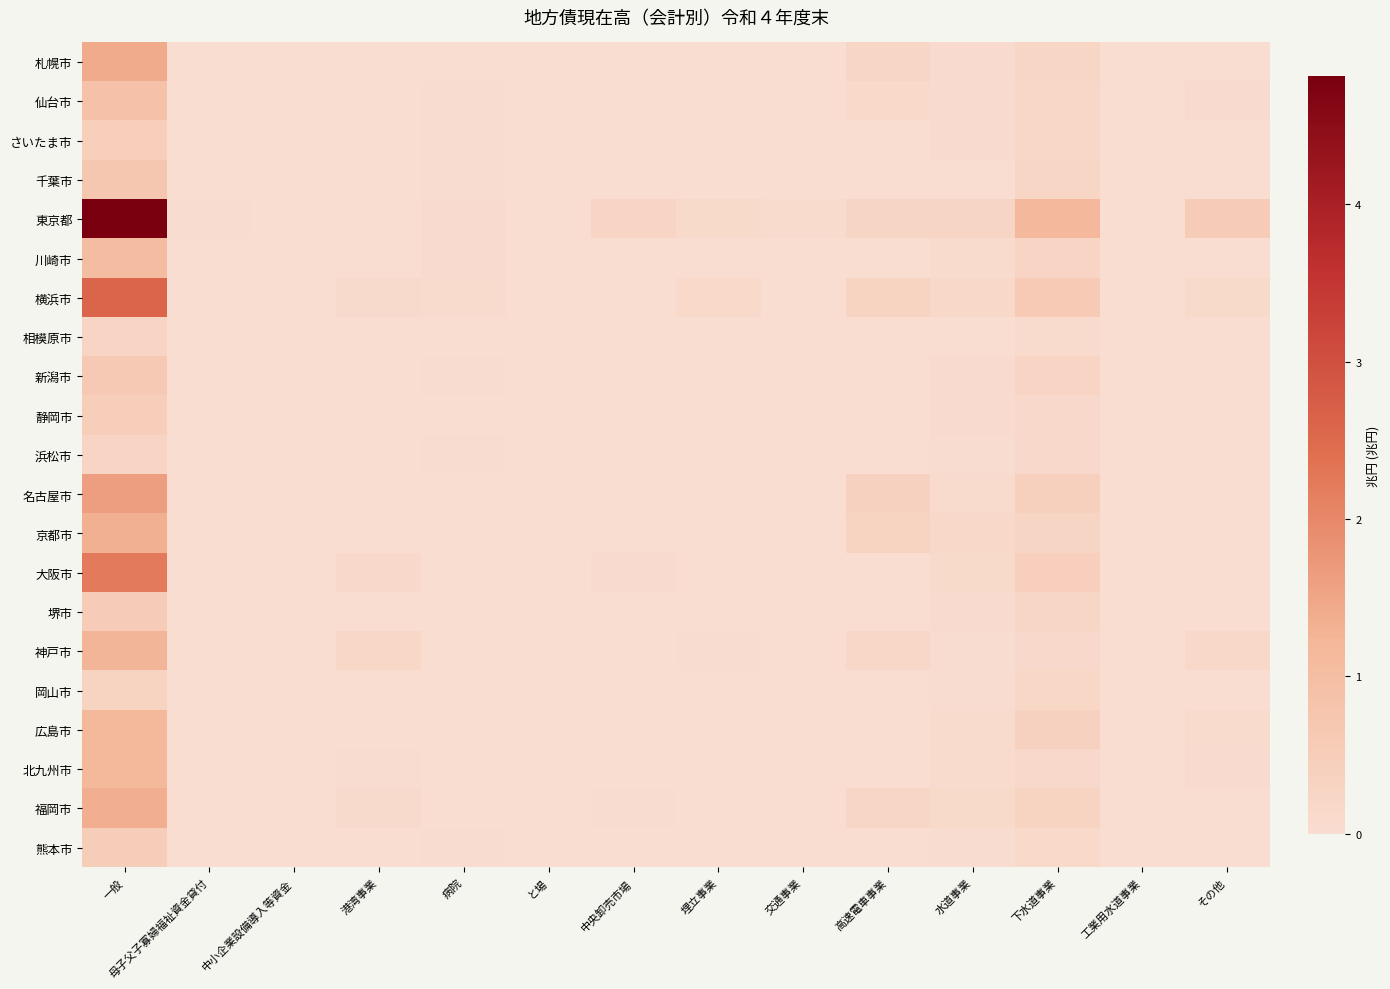

What is the total value across all series at 水道事業?

1.4